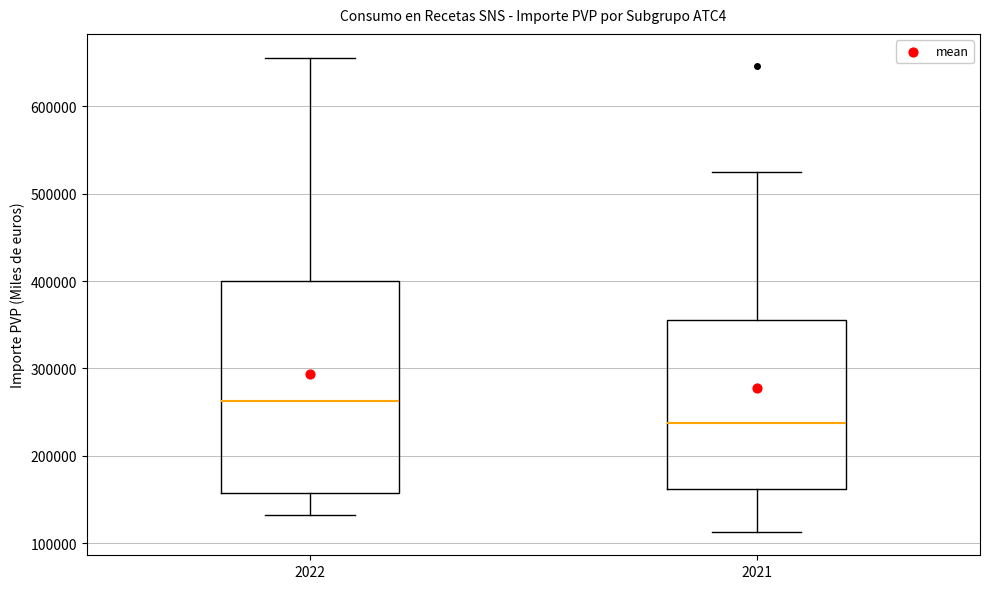

Reading left to right, read every box against the y-axis: the position of its median line, the range the box covers, and the ends of its whiskers. The values are not printed on the chart, so give them approximately, as read against the axis.

2022: median 260000, box 160000 to 400000, whiskers 130000 to 660000
2021: median 240000, box 160000 to 360000, whiskers 110000 to 530000